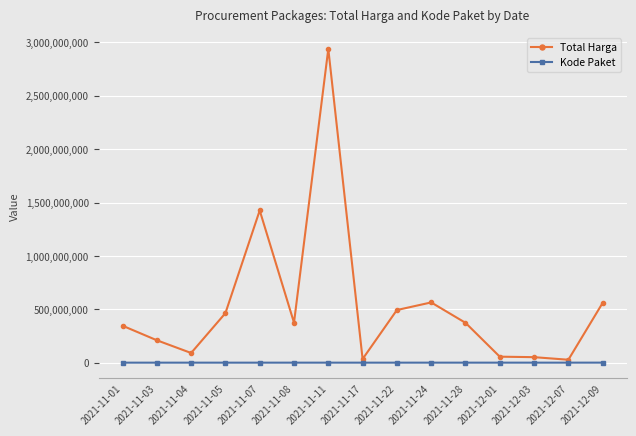

At which category does Total Harga reach its first local peak?

2021-11-07